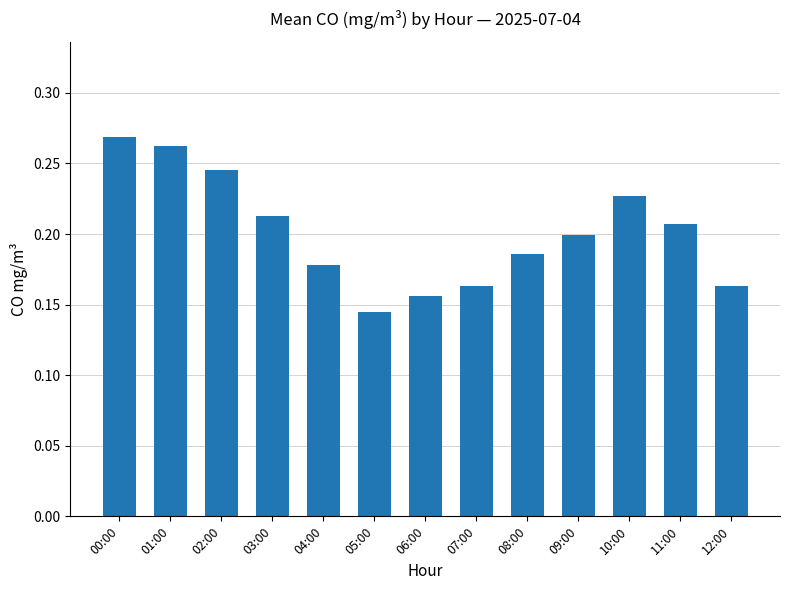

How many distinct data groups are displayed?

1